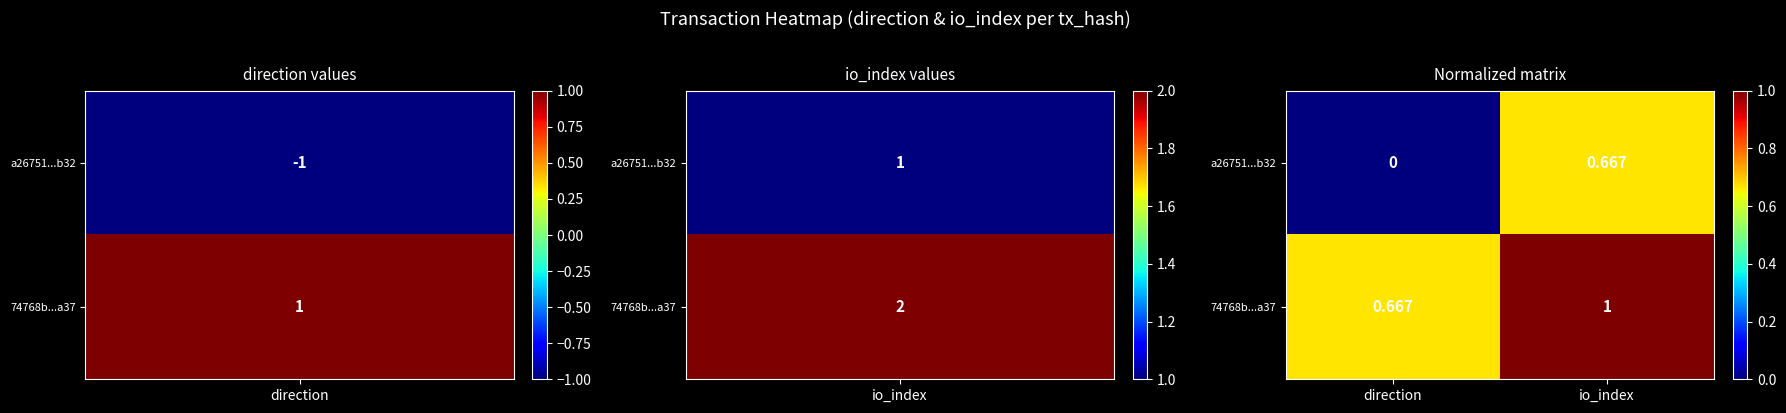

How many distinct data groups are displayed?

2